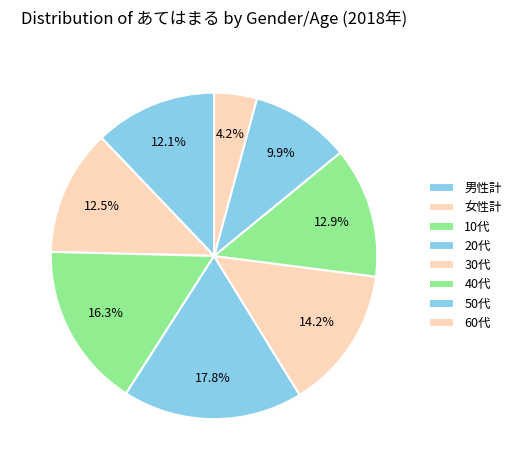

How many segments does this pie chart have?

8